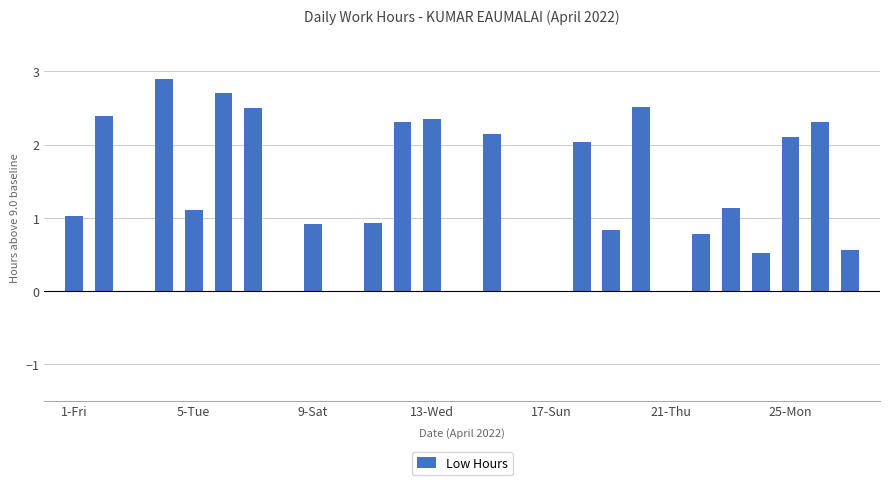

What is the greatest value displayed?

2.9